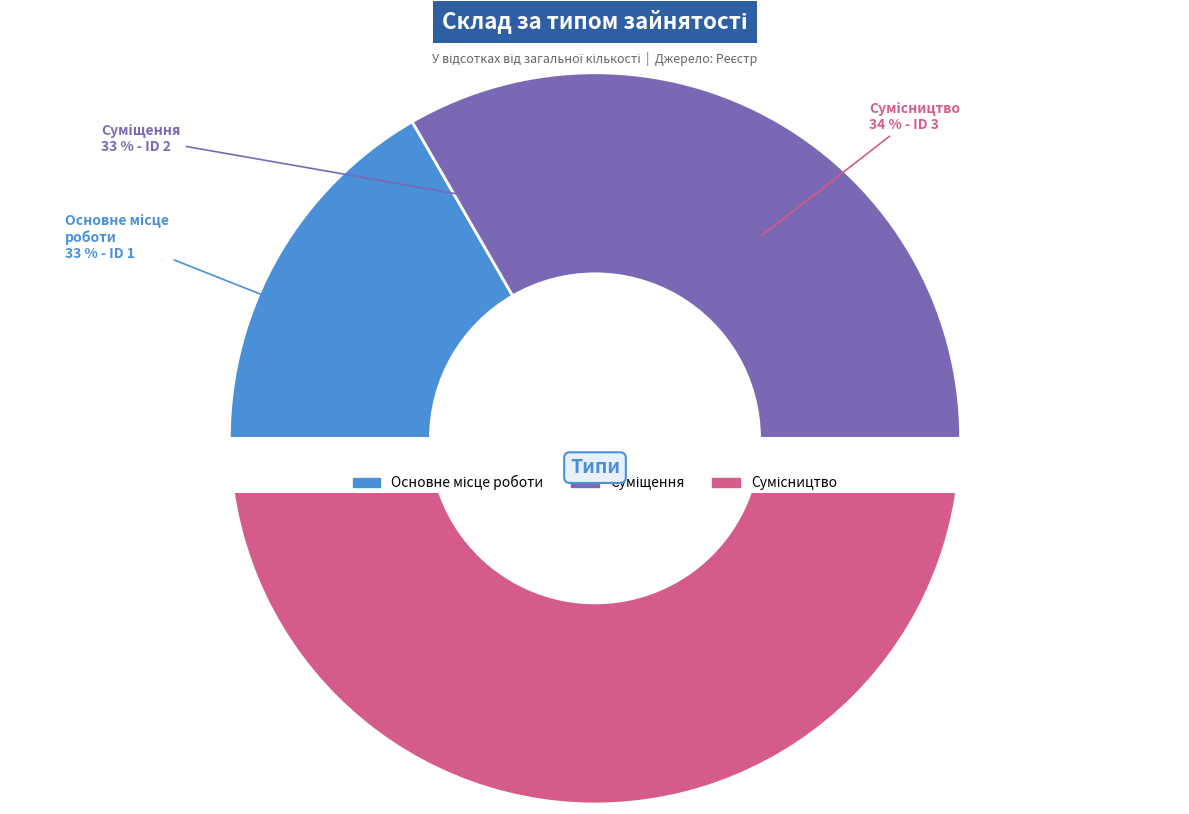

Is there any slice that represents more than half of the pie?

No